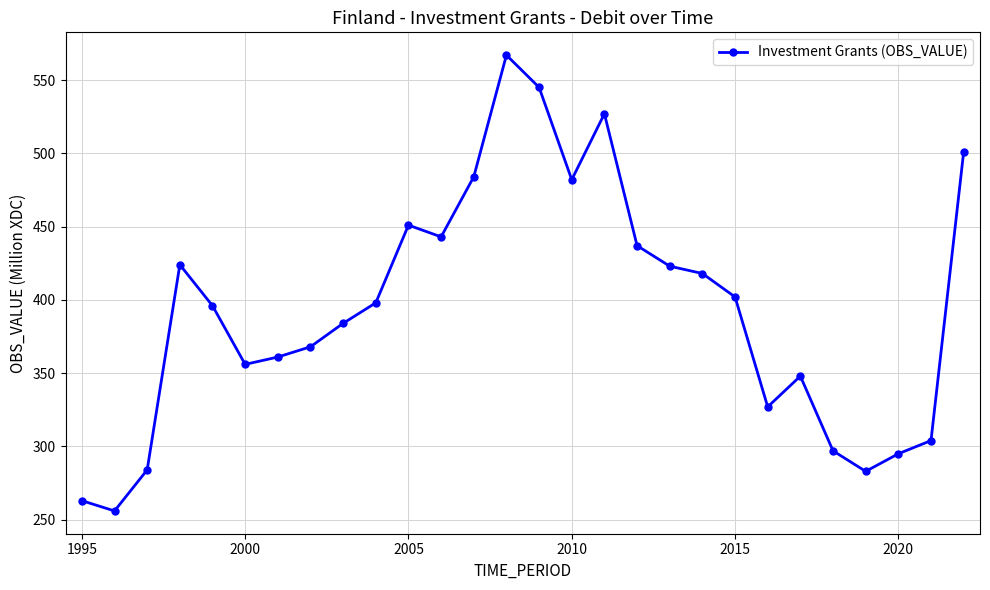

True or false: there are more than 0 points higher than both neighbors.

True